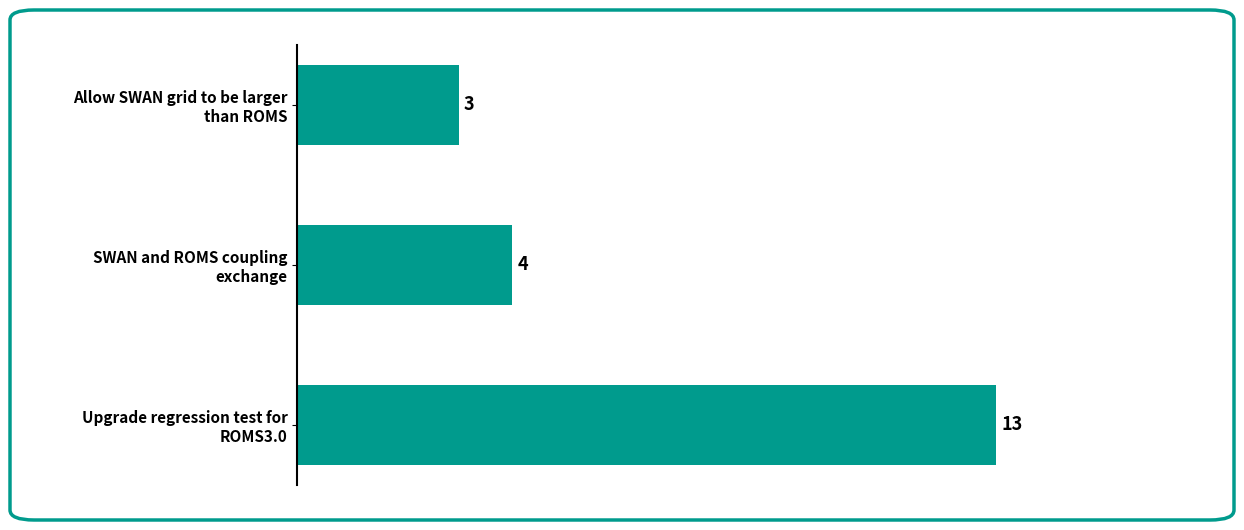

What is the smallest value displayed?

3